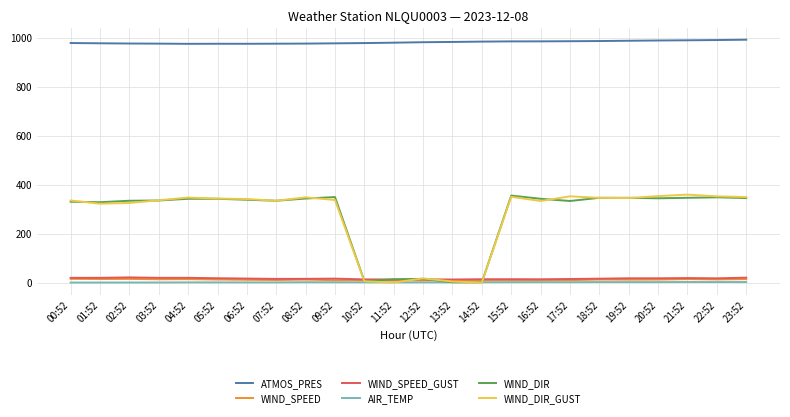

The value of WIND_DIR_GUST at 07:52 is 510.1. True or false?

False